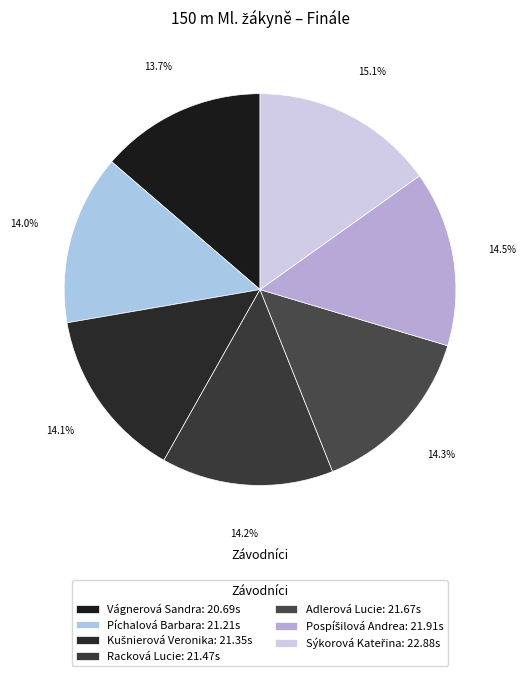

Which slice is the largest?

Sýkorová Kateřina